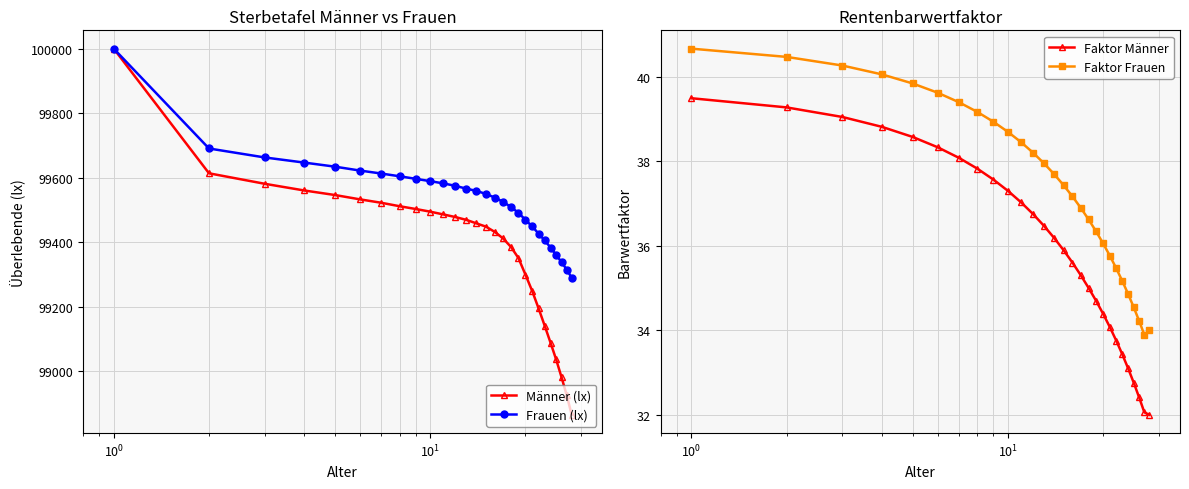

True or false: Faktor Frauen and Faktor Männer intersect in this chart.

False